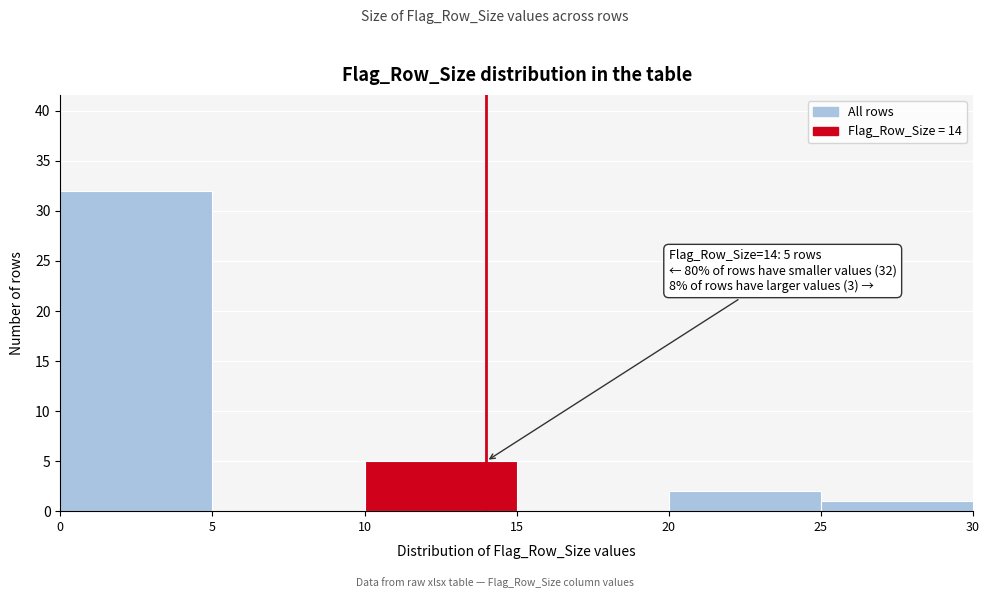

Which range on the x-axis has the tallest bar?

0 to 5